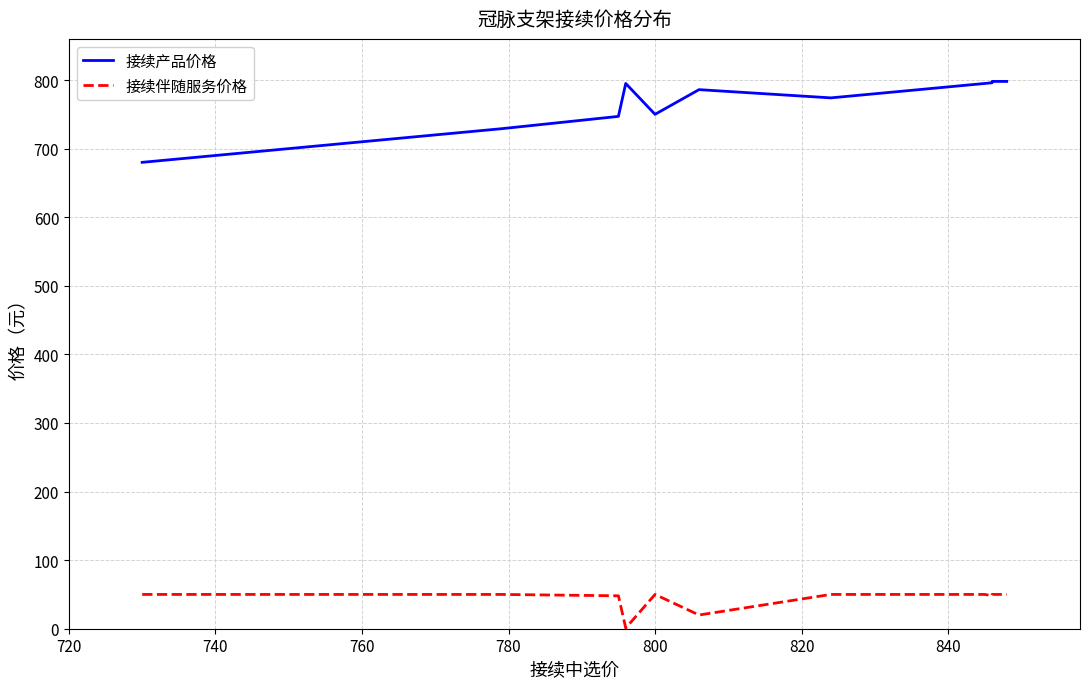

At which category does 接续产品价格 reach its first local valley?

800